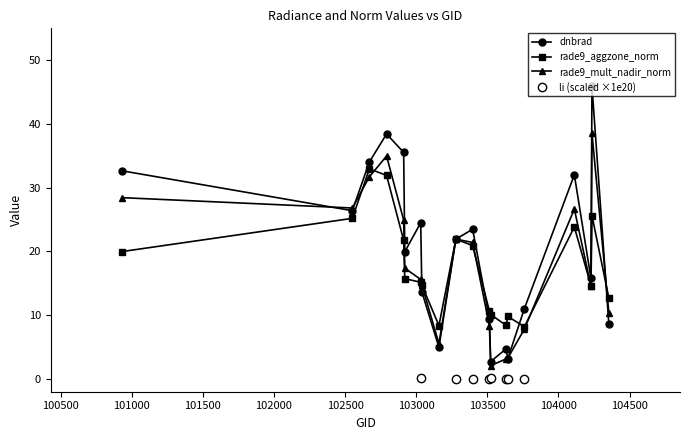

What is the value of the dnbrad point at the 14th from the left?

4.8